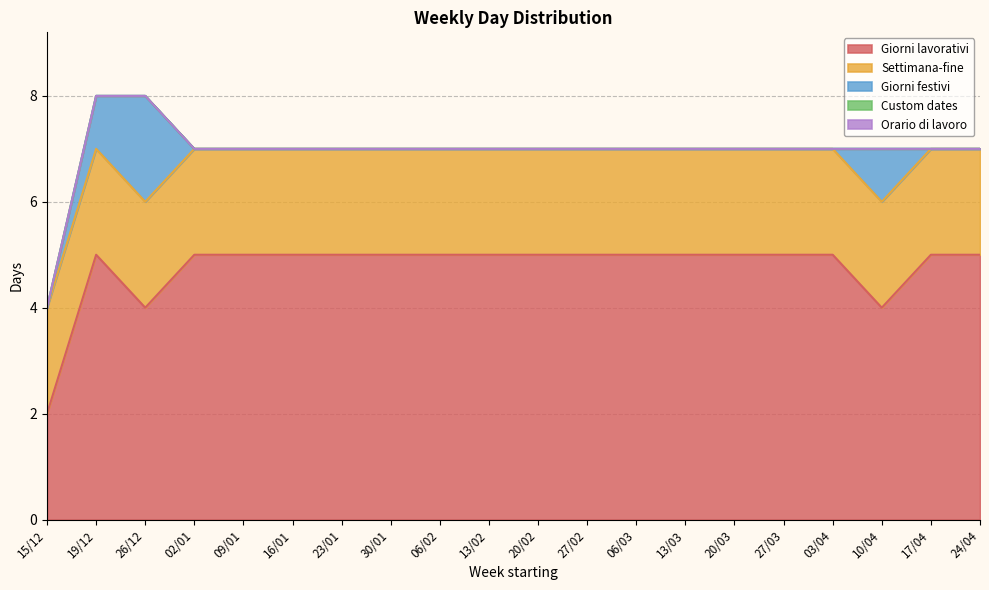

Rank the categories by Giorni festivi value from highest to lowest.

26/12, 19/12, 10/04, 15/12, 02/01, 09/01, 16/01, 23/01, 30/01, 06/02, 13/02, 20/02, 27/02, 06/03, 13/03, 20/03, 27/03, 03/04, 17/04, 24/04